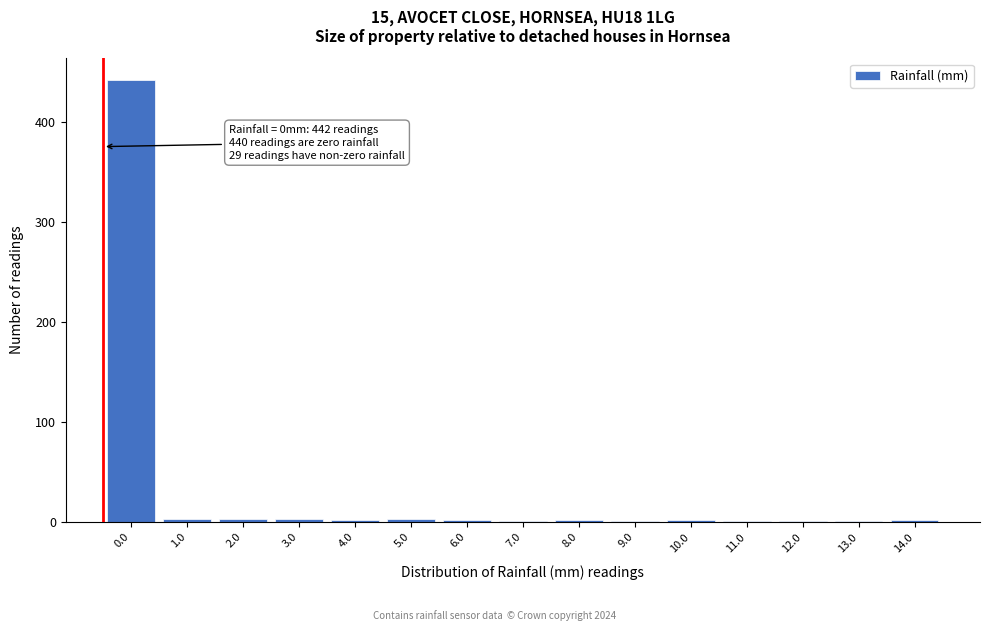

What is the sum of all values?

469